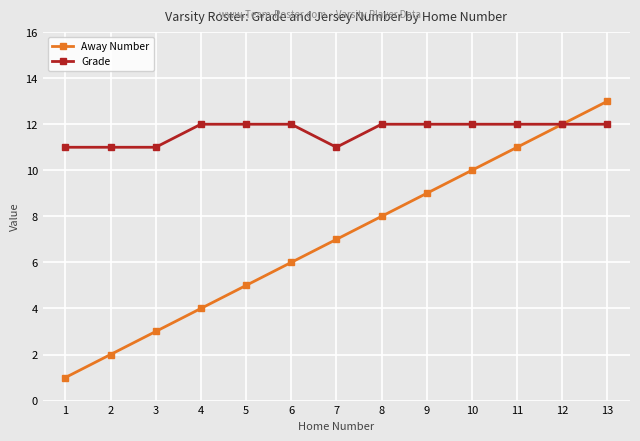

At 4, list the series in order from smallest to largest.

Away Number, Grade